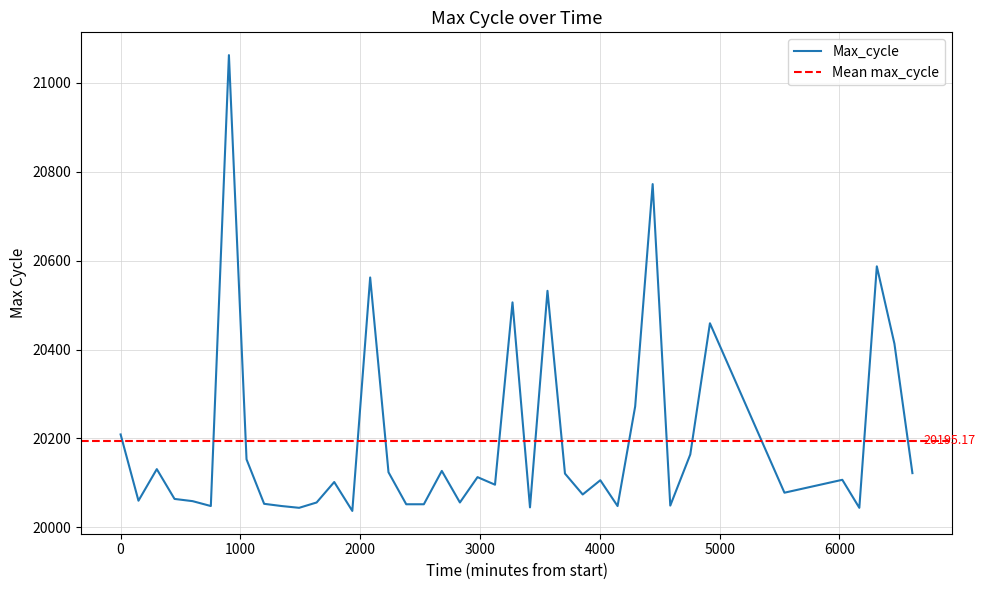

How many interior local valleys (lower than both neighbors) does the data have?

12